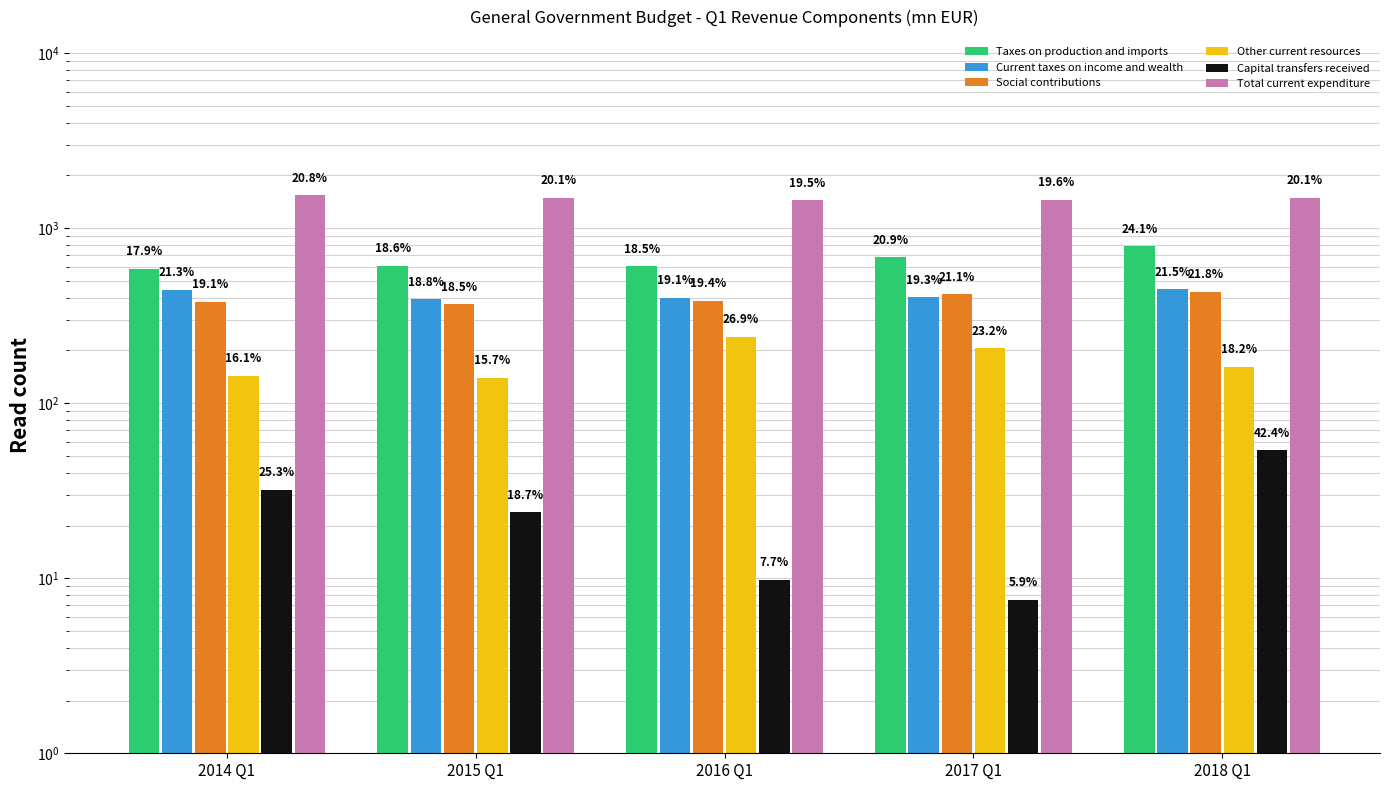

What are all the series names shown in the legend?

Taxes on production and imports, Current taxes on income and wealth, Social contributions, Other current resources, Capital transfers received, Total current expenditure